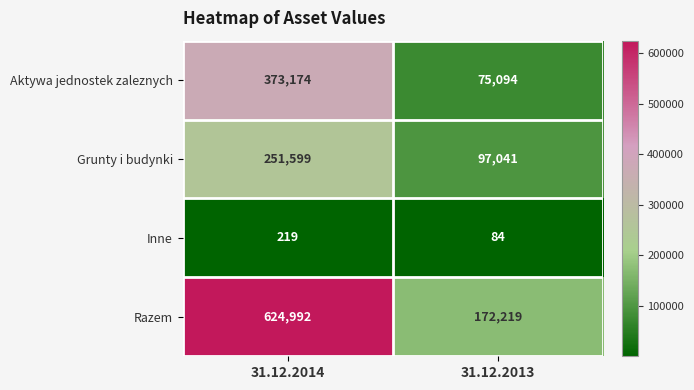

Which series has the largest range (max minus min)?

Razem